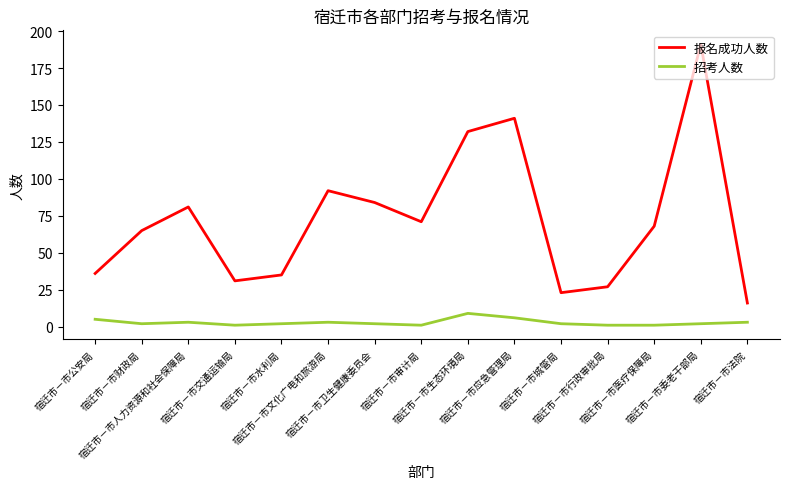

Rank the series by their maximum value, from highest to lowest.

报名成功人数, 招考人数